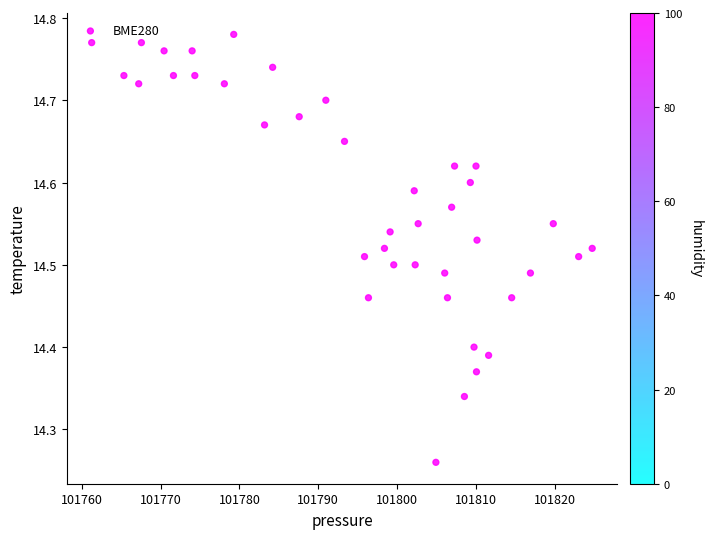

What is the range of Y values (max minus min)?

0.5